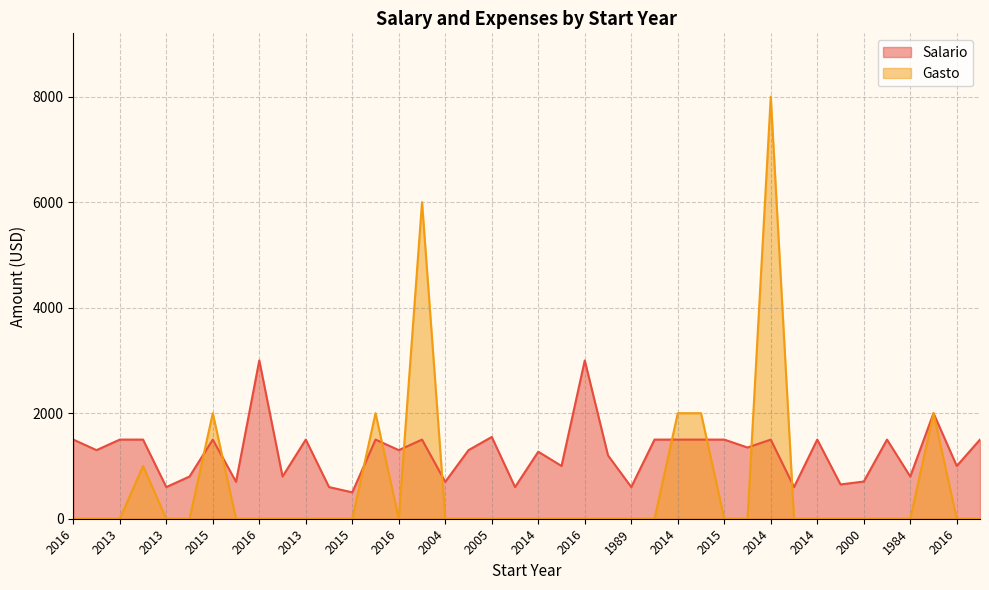

How many distinct data groups are displayed?

2